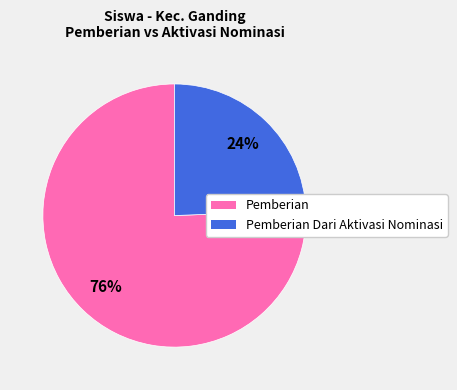

To the nearest percent, what is the average slice percentage?

50%